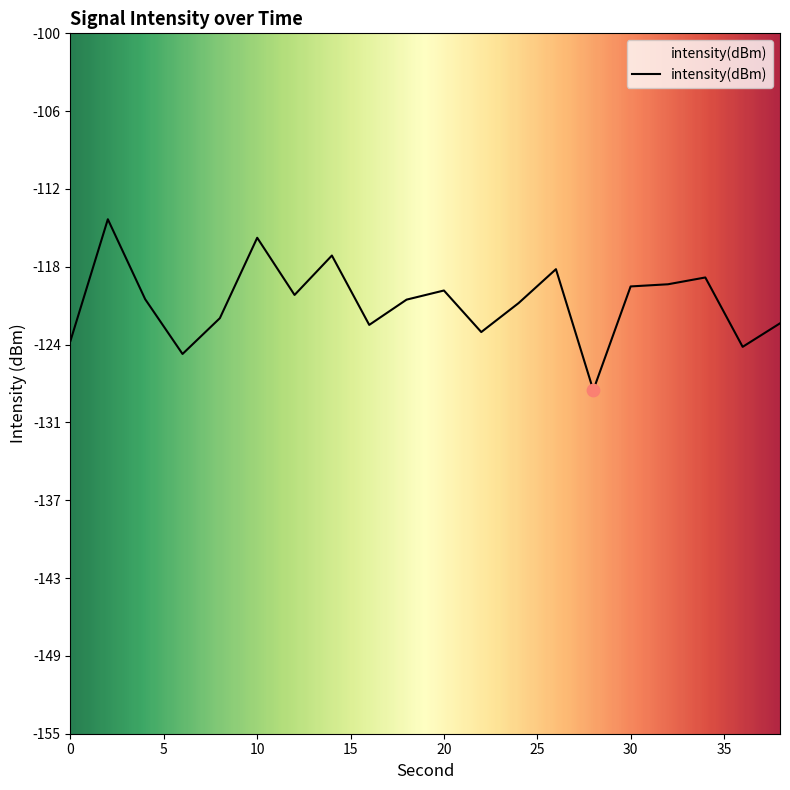

Between 16 and 32, which is larger?

32